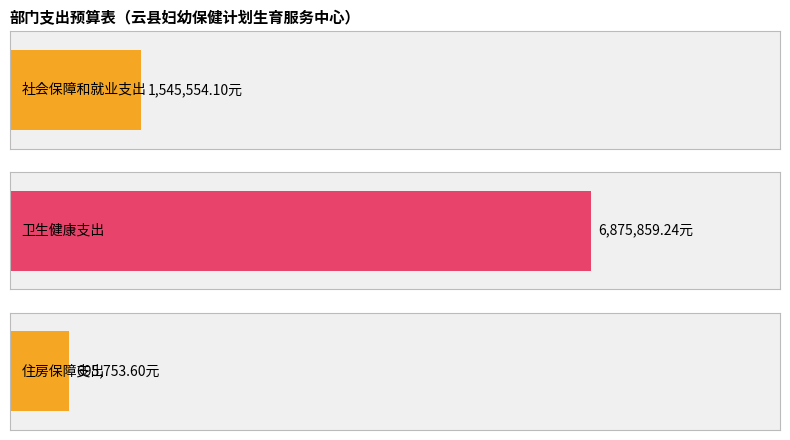

Reading left to right, list all the values displayed in this chart.

一般公共预算: 社会保障和就业支出=1545554.1	卫生健康支出=6875859.2	住房保障支出=695753.6
合计: 社会保障和就业支出=1545554.1	卫生健康支出=6875859.2	住房保障支出=695753.6